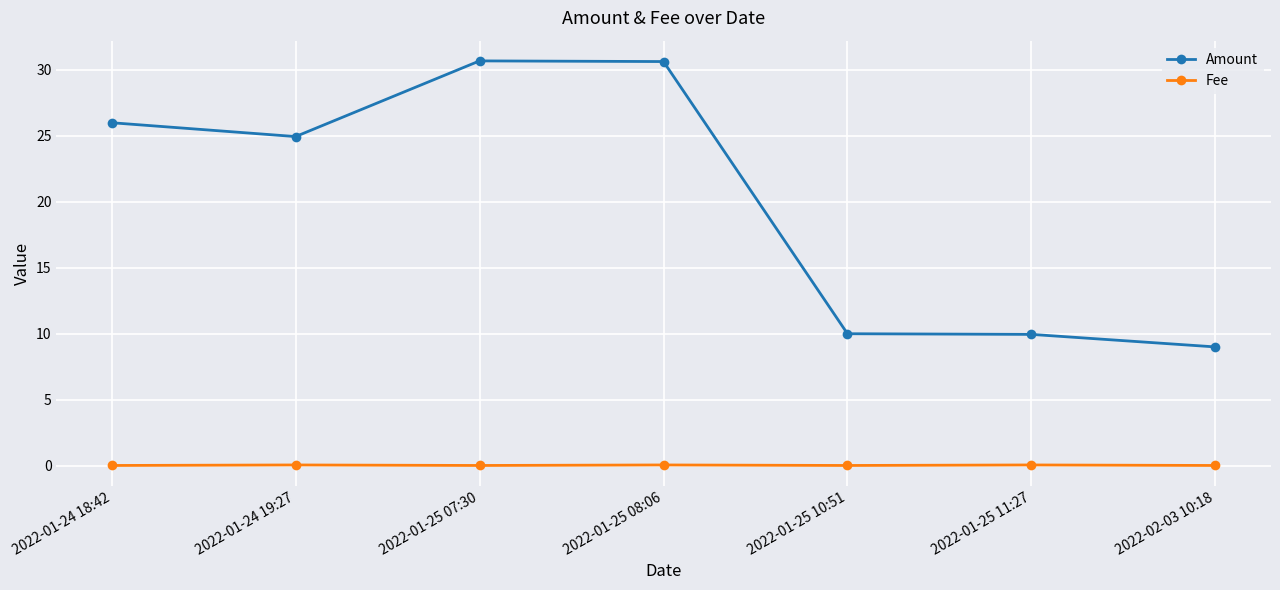

What is the greatest value displayed?

30.7